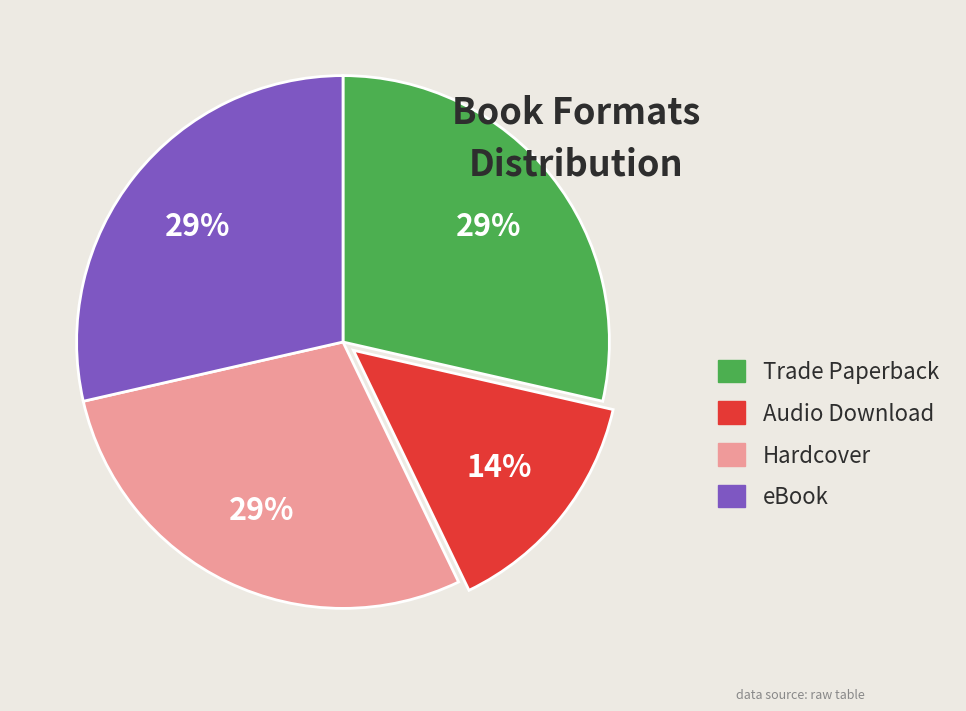

Combined, do eBook and Trade Paperback account for over 50%?

Yes